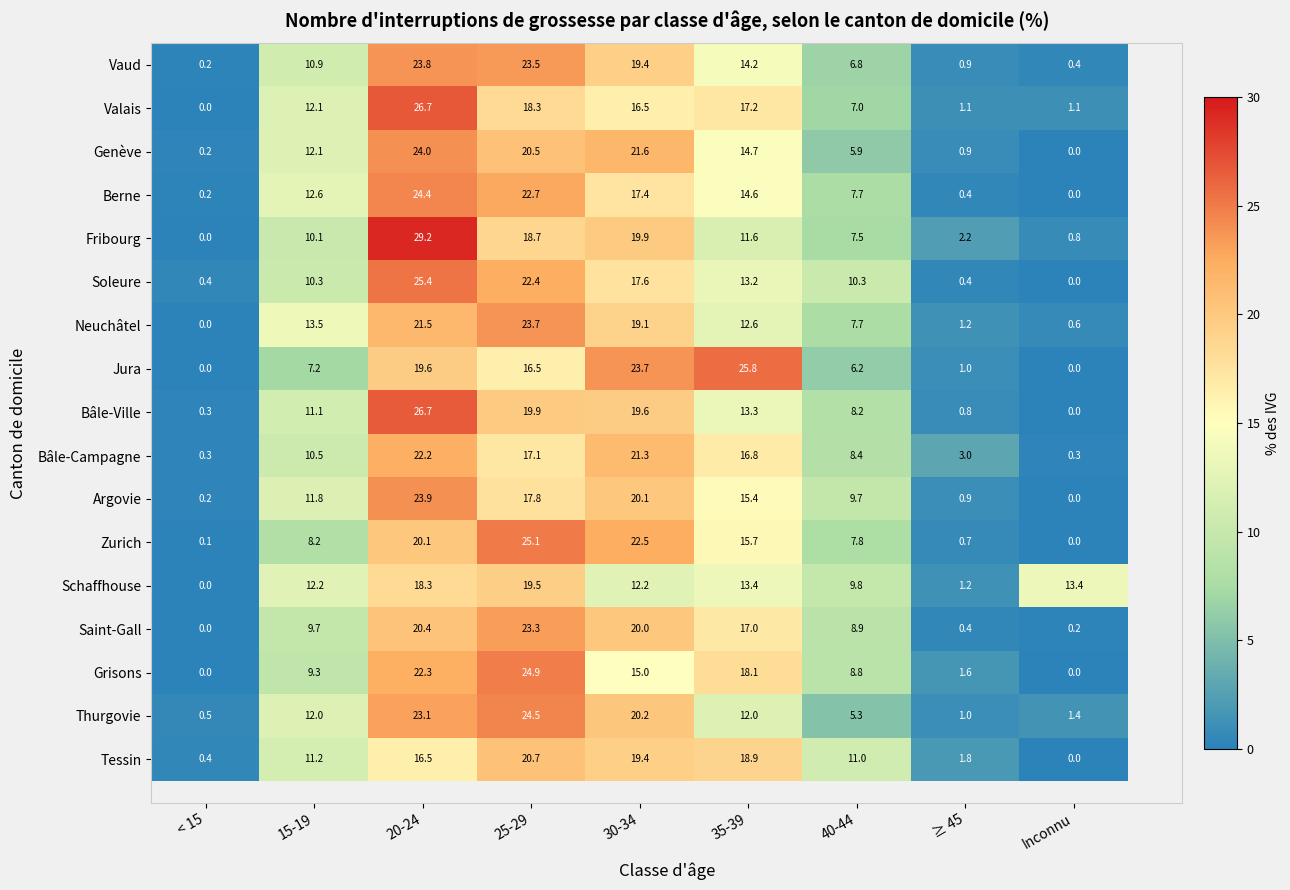

Is it true that Genève equals 0.2 at < 15?

True